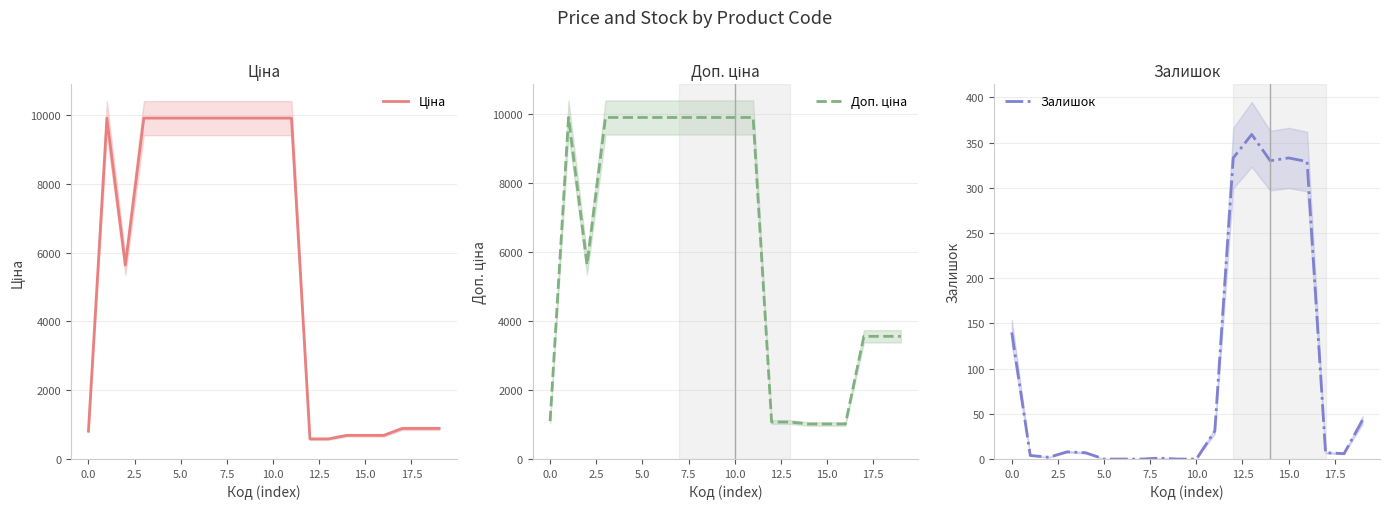

At how many categories does at least one series exceed 8795?

10